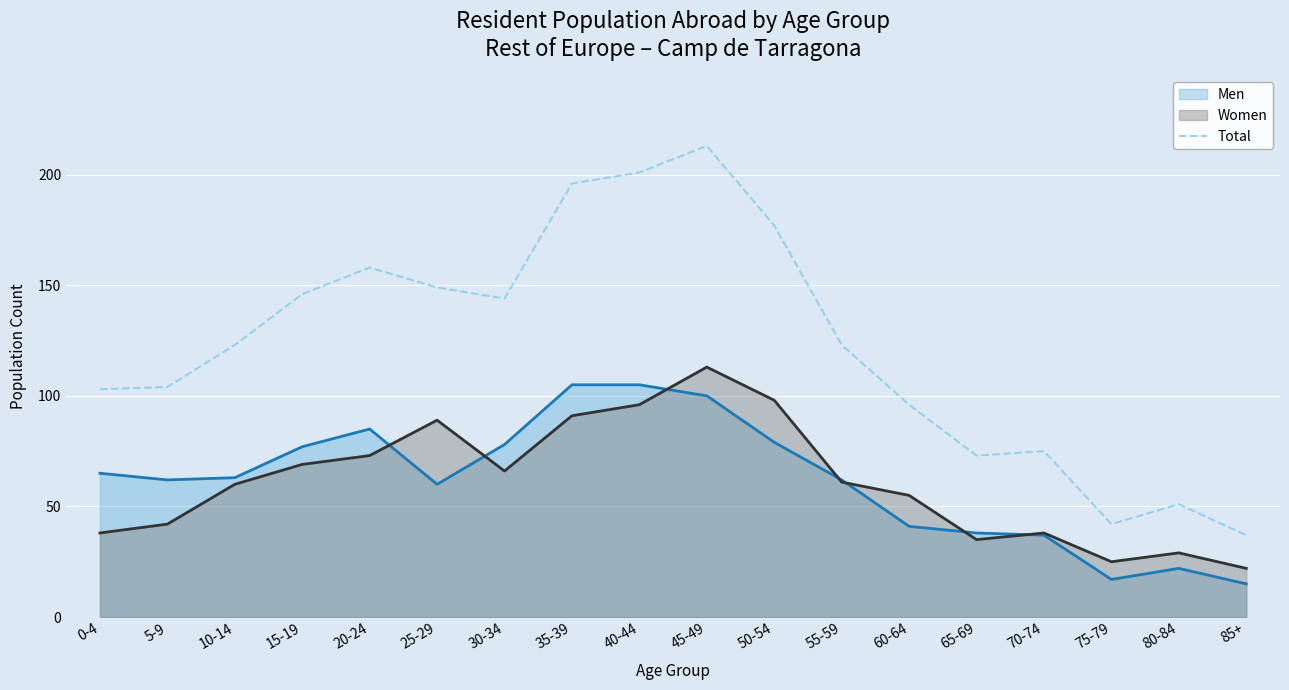

Which category has the lowest value across all series?

85+